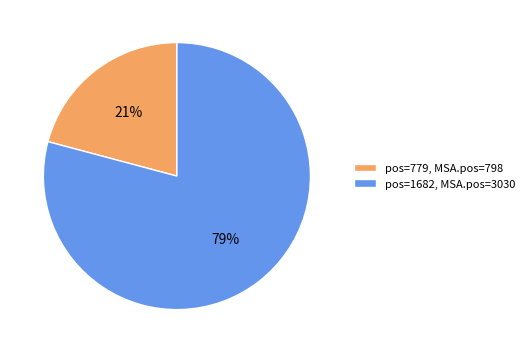

To the nearest percent, what percentage of the pie is pos=1682, MSA.pos=3030?

79%